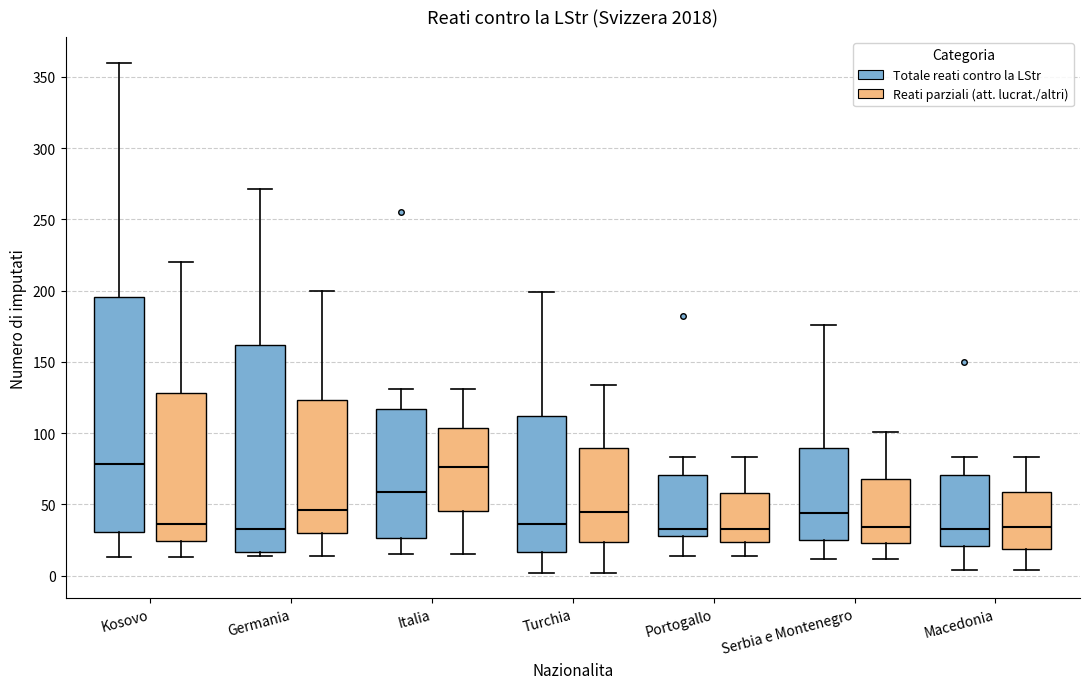

Reading left to right, read every box against the y-axis: the position of its median line, the range the box covers, and the ends of its whiskers. The values are not printed on the chart, so give them approximately, as read against the axis.

Kosovo (Totale reati contro la LStr): median 80, box 30 to 195, whiskers 15 to 360
Kosovo (Reati parziali (att. lucrat./altri)): median 35, box 25 to 130, whiskers 15 to 220
Germania (Totale reati contro la LStr): median 35, box 15 to 160, whiskers 15 (just below the box's lower edge) to 270
Germania (Reati parziali (att. lucrat./altri)): median 45, box 30 to 125, whiskers 15 to 200
Italia (Totale reati contro la LStr): median 60, box 25 to 115, whiskers 15 to 130
Italia (Reati parziali (att. lucrat./altri)): median 75, box 45 to 105, whiskers 15 to 130
Turchia (Totale reati contro la LStr): median 35, box 15 to 110, whiskers 0 to 200
Turchia (Reati parziali (att. lucrat./altri)): median 45, box 25 to 90, whiskers 0 to 135
Portogallo (Totale reati contro la LStr): median 35, box 30 to 70, whiskers 15 to 85
Portogallo (Reati parziali (att. lucrat./altri)): median 35, box 25 to 60, whiskers 15 to 85
Serbia e Montenegro (Totale reati contro la LStr): median 45, box 25 to 90, whiskers 10 to 175
Serbia e Montenegro (Reati parziali (att. lucrat./altri)): median 35, box 25 to 70, whiskers 10 to 100
Macedonia (Totale reati contro la LStr): median 35, box 20 to 70, whiskers 5 to 85
Macedonia (Reati parziali (att. lucrat./altri)): median 35, box 20 to 60, whiskers 5 to 85